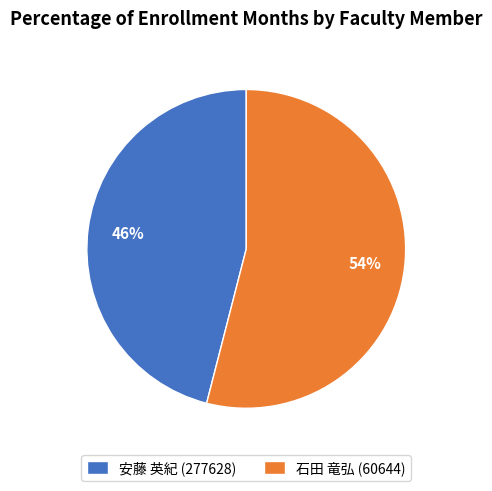

What is the smallest slice in the pie chart?

安藤 英紀 (277628)